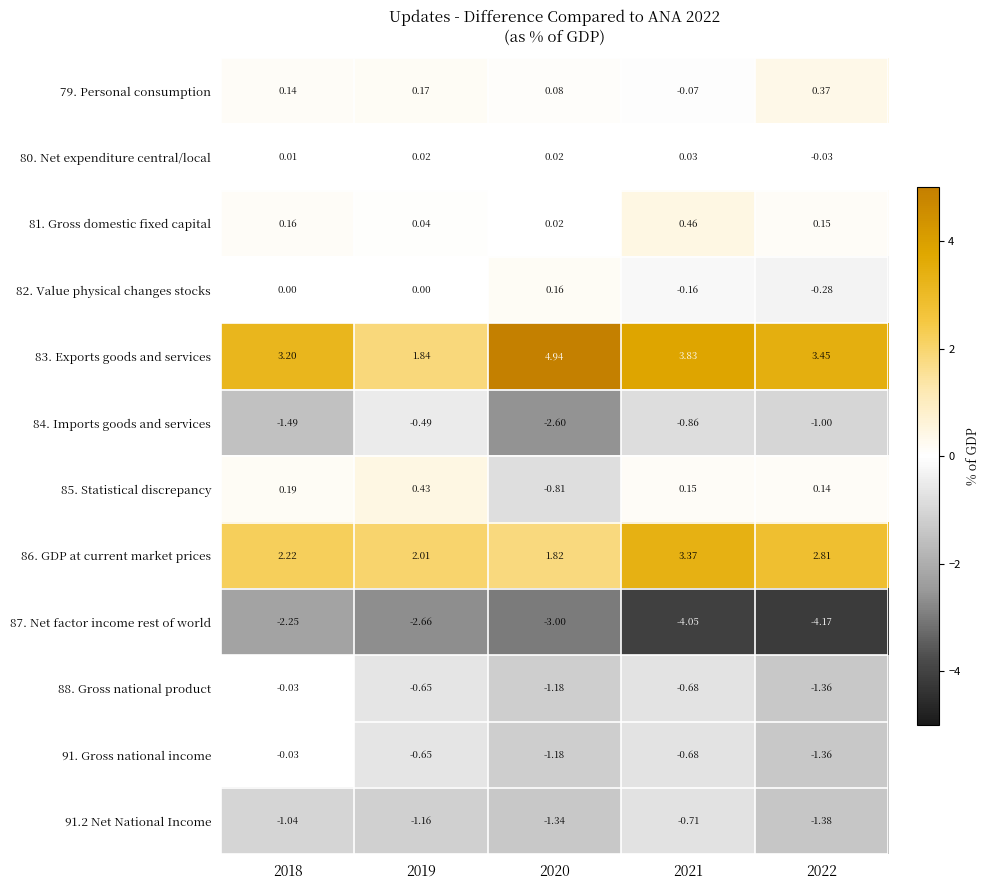

Is the value of 87. Net factor income rest of world at 2021 greater than the value of 82. Value physical changes stocks at 2021?

No